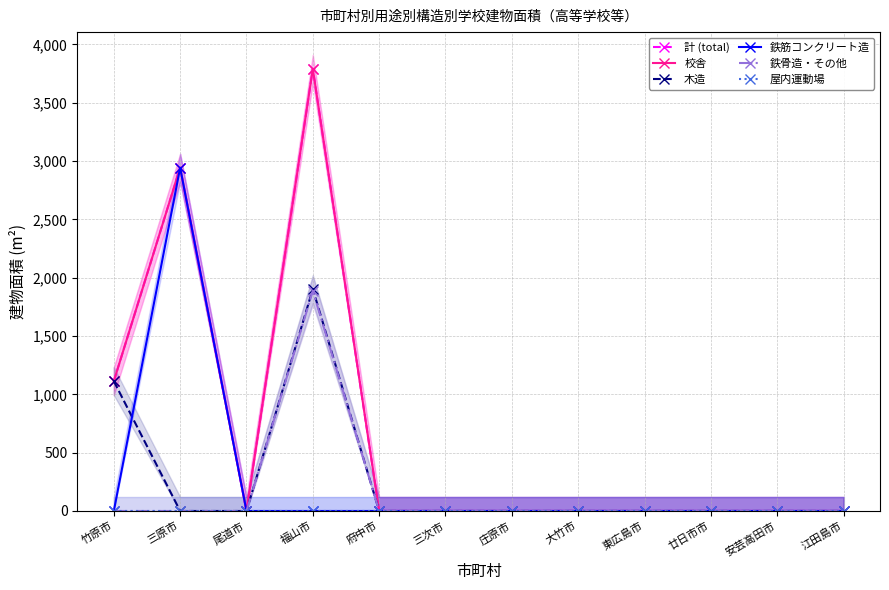

List the labels in order of 計 (total) value, largest first.

福山市, 三原市, 竹原市, 尾道市, 府中市, 三次市, 庄原市, 大竹市, 東広島市, 廿日市市, 安芸高田市, 江田島市